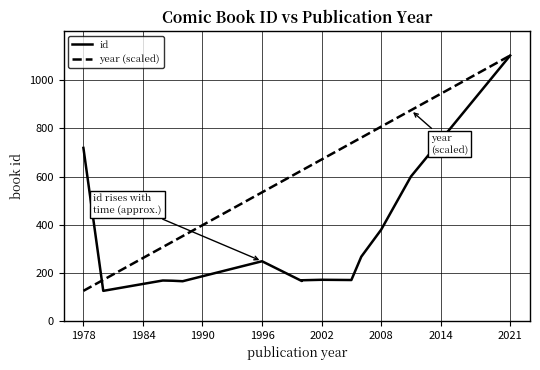

What is the difference between the maximum and minimum values in the id series?

978.0